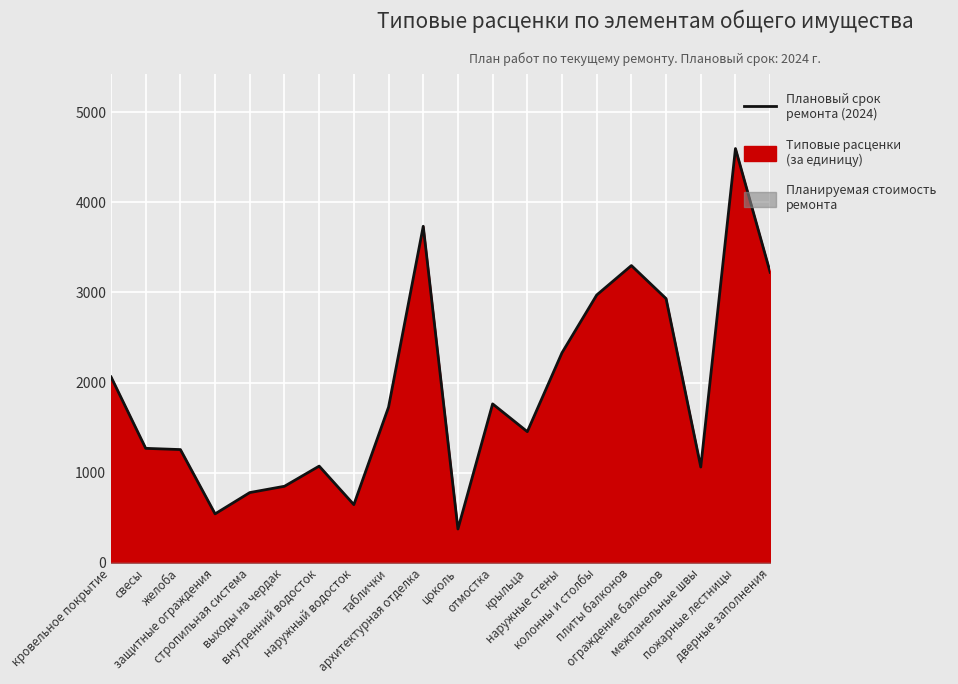

What is the difference between the second highest and second lowest values?

3192.8